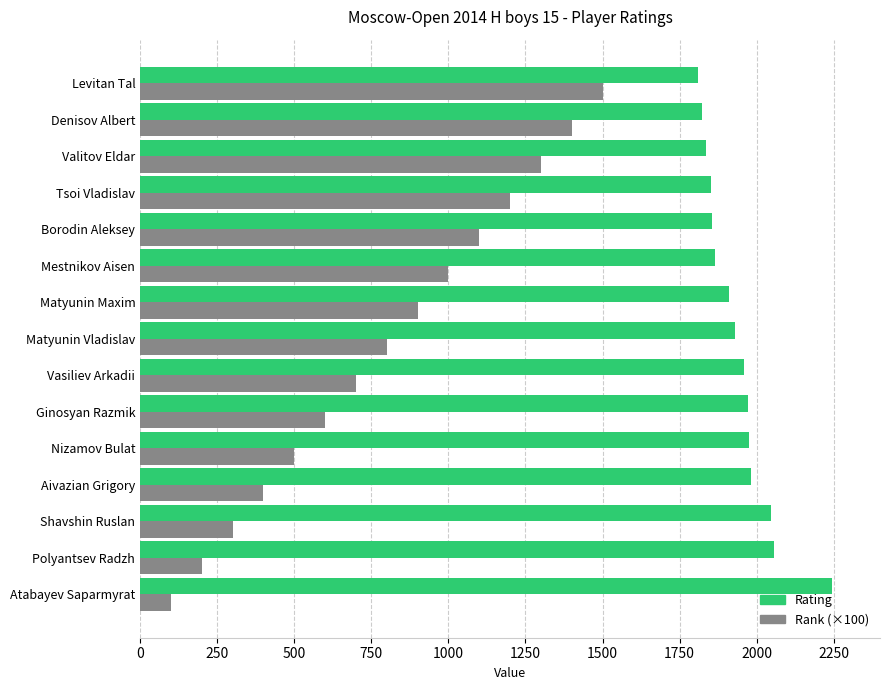

Is the value of Rating at Mestnikov Aisen greater than the value of Rank (×100) at Ginosyan Razmik?

Yes